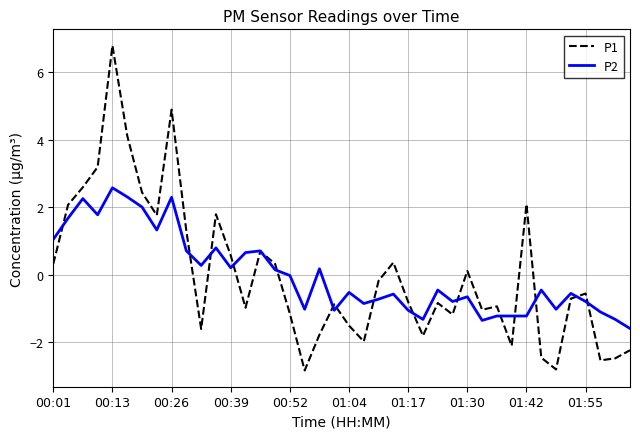

Which series has the largest range (max minus min)?

P1